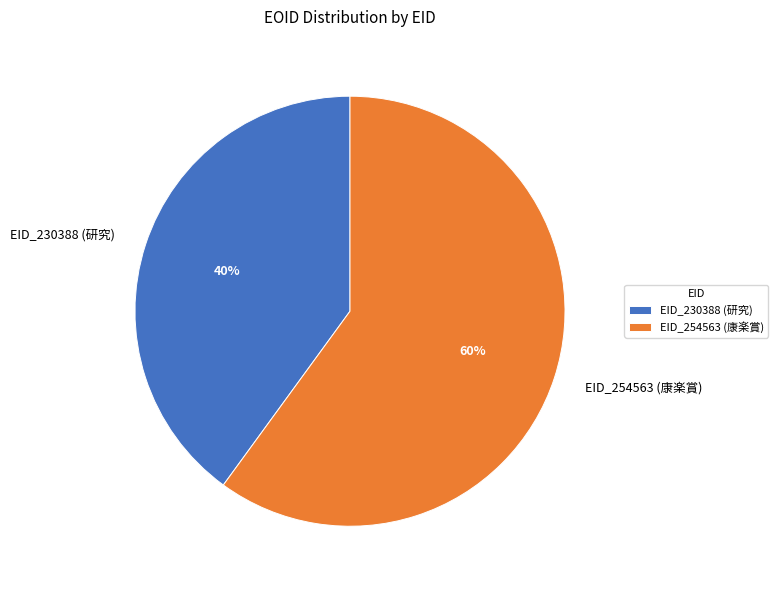

How many slices are in this pie chart?

2